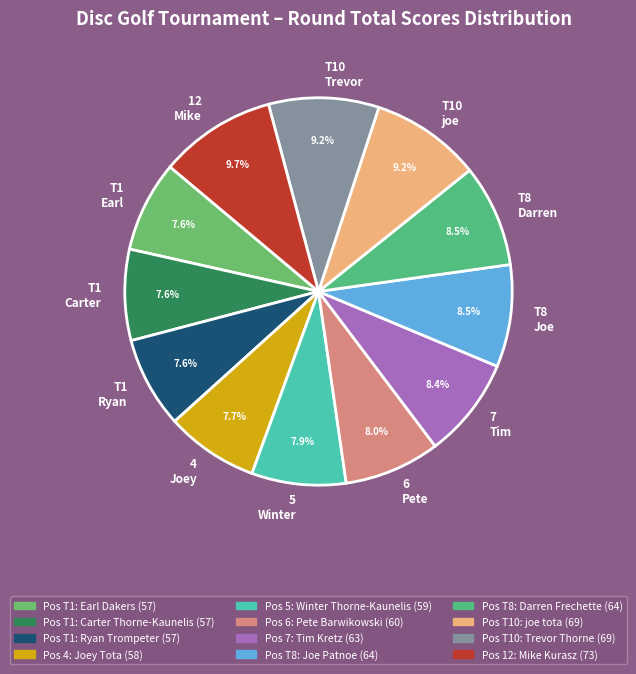

What percentage do T8 Joe and T1 Earl together represent?

16.1%